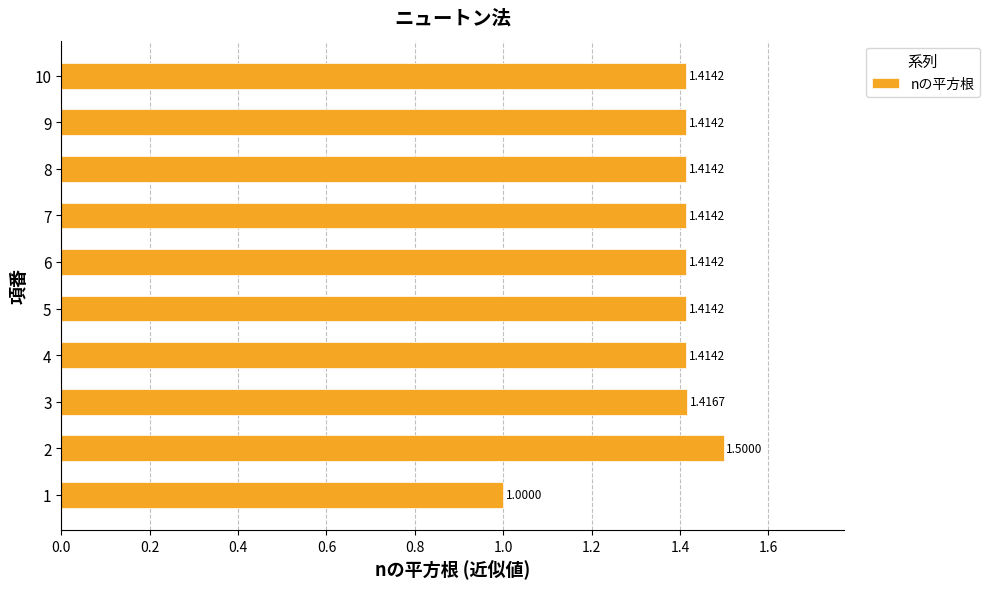

What is the difference between the second highest and minimum values?

0.4